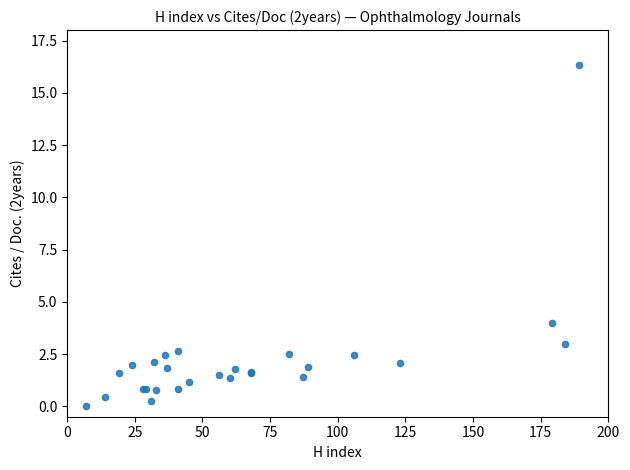

What Y value in the scatter plot is closest to 8?

4.0